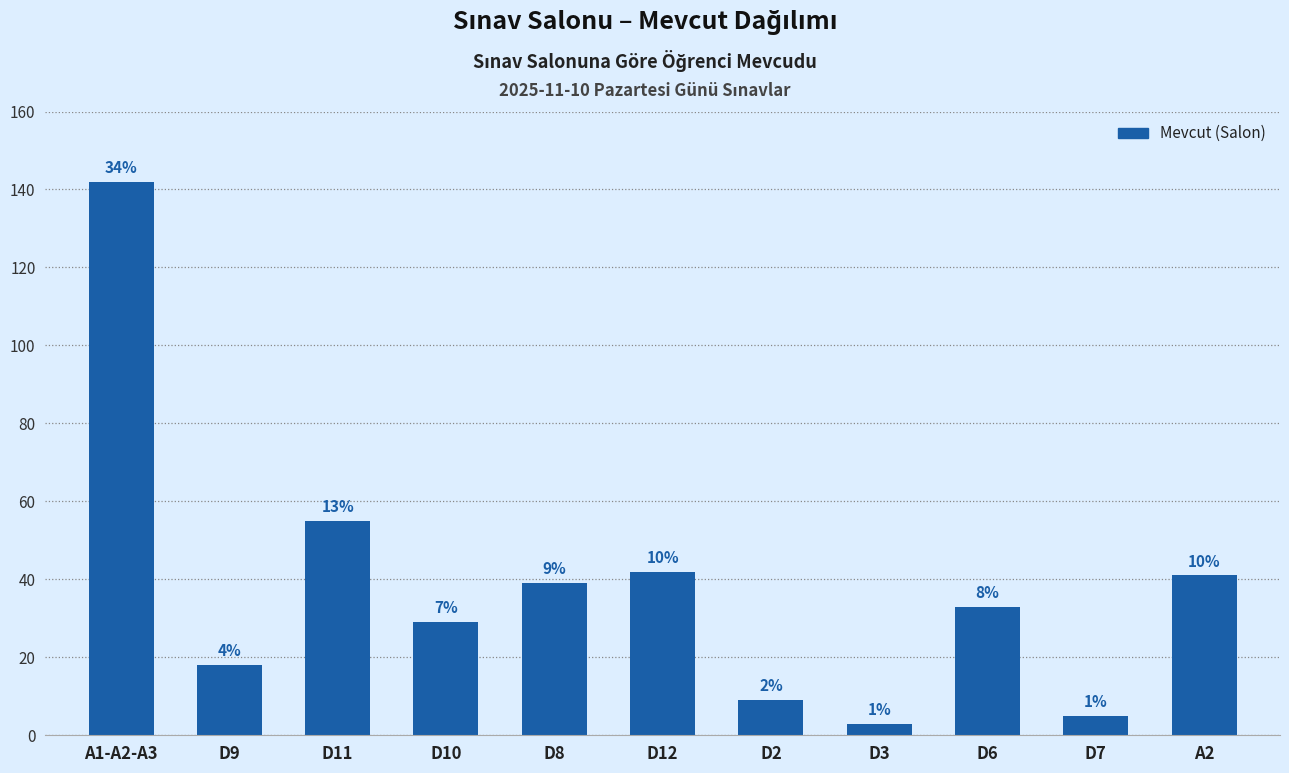

Reading left to right, transcribe all the data shown in this chart.

142	18	55	29	39	42	9	3	33	5	41